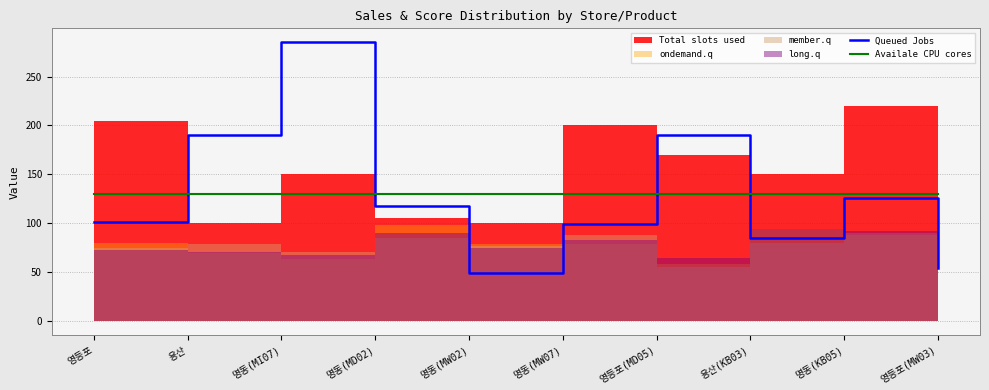

At which label is Queued Jobs closest to 167?

용산